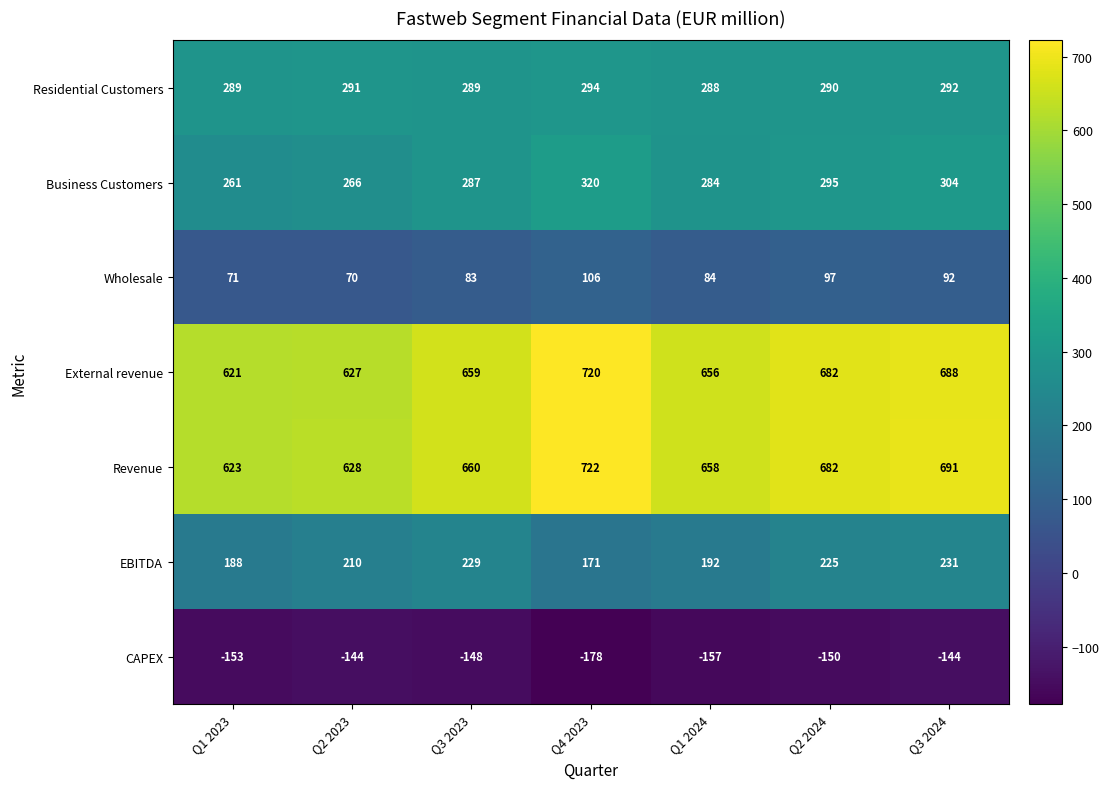

What is the smallest value displayed?

-178